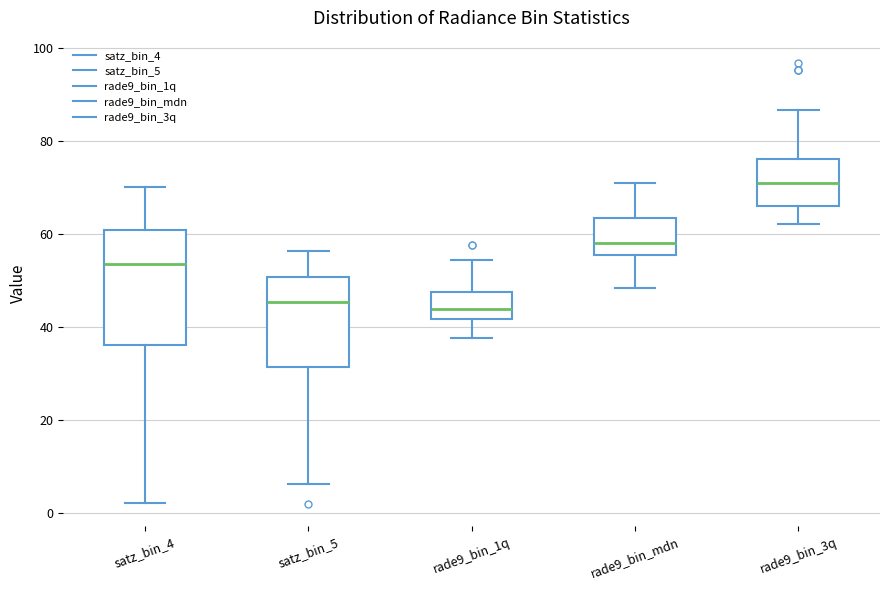

Which box's median line is the highest?

rade9_bin_3q